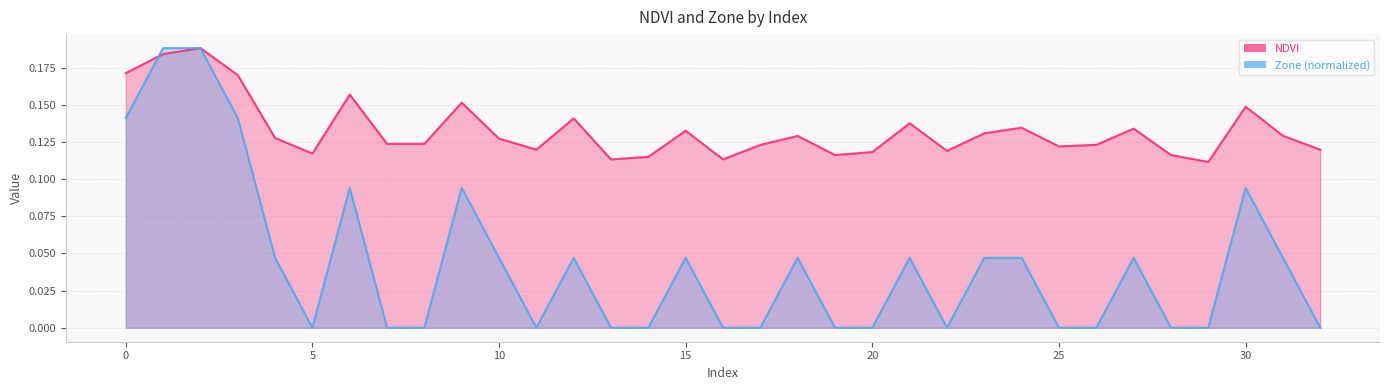

How many times do Zone and NDVI cross each other?

1